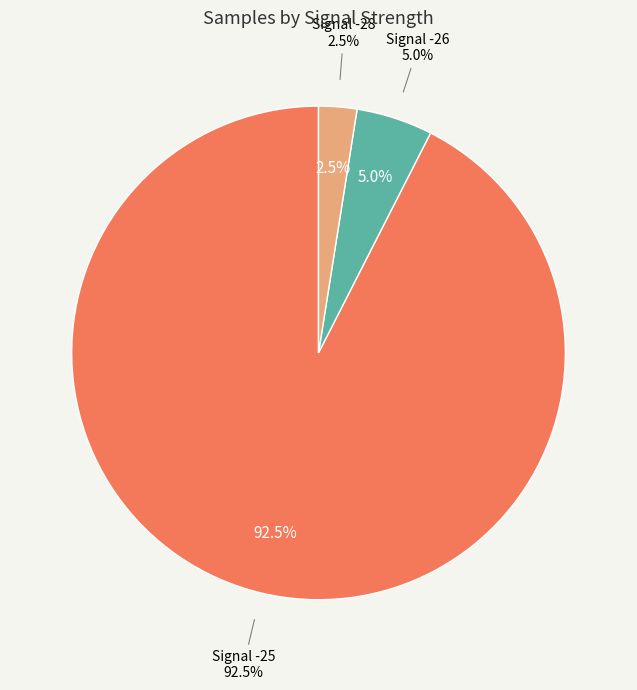

True or false: Signal -28 accounts for 44% of the total.

False